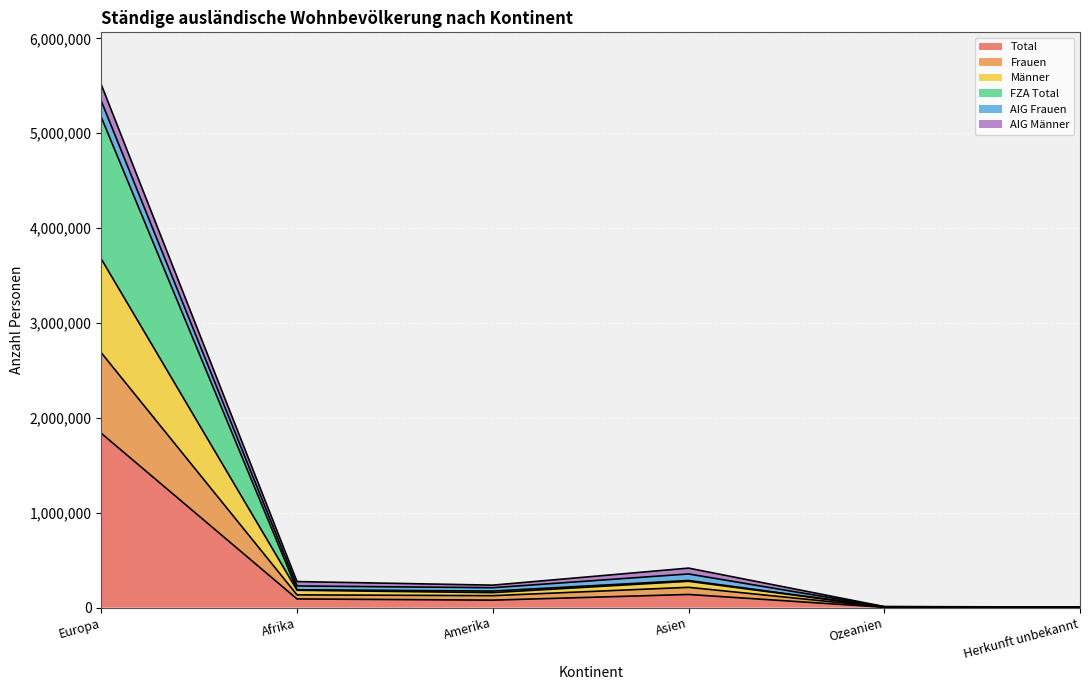

Does the chart display data point markers on the line(s)?

No